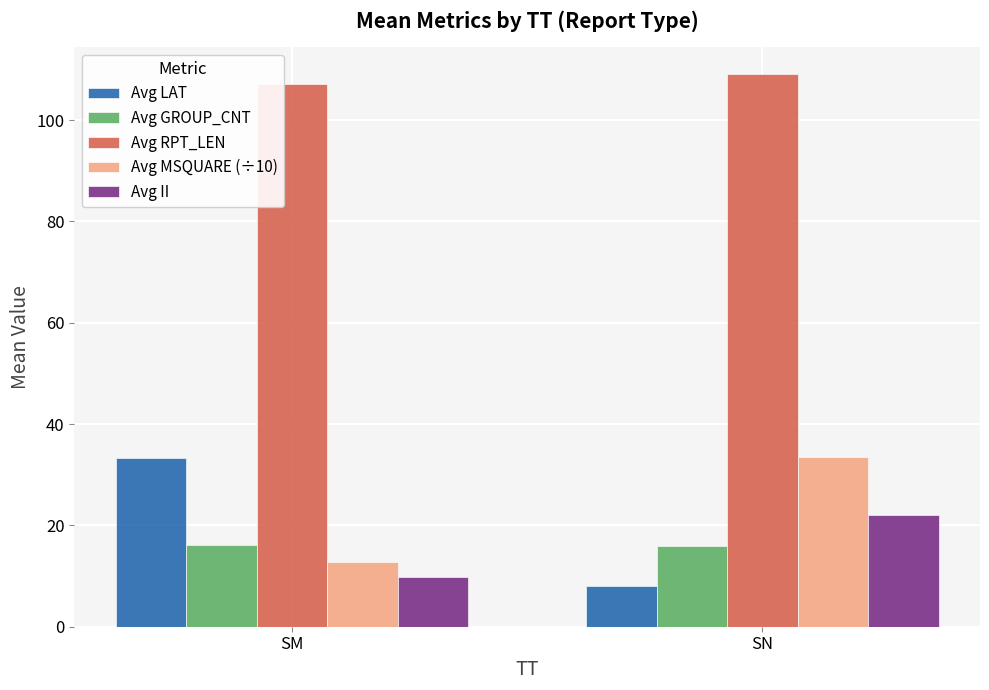

List the labels in order of Avg LAT value, largest first.

SM, SN